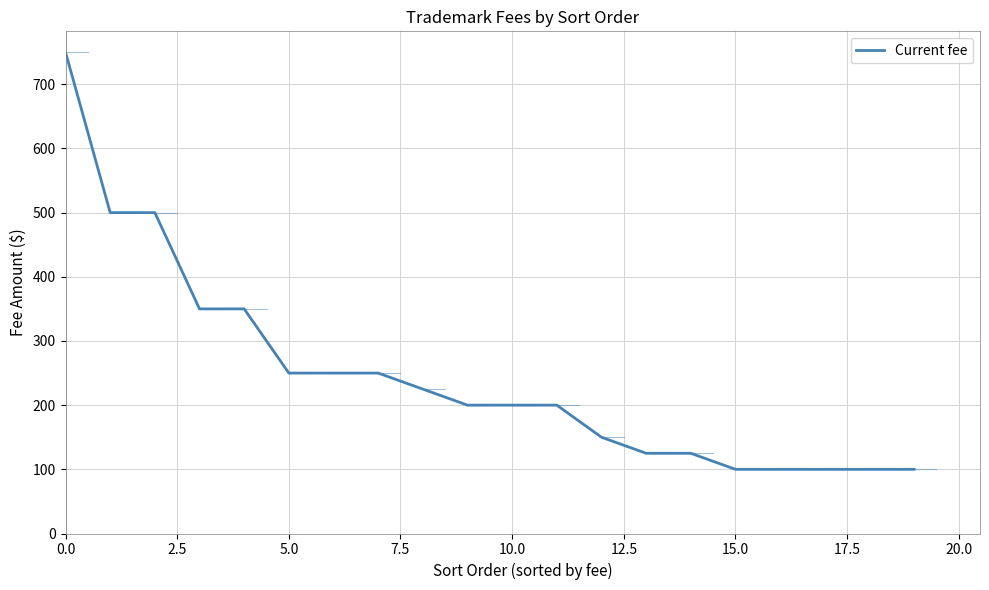

What is the minimum value shown in the chart?

100